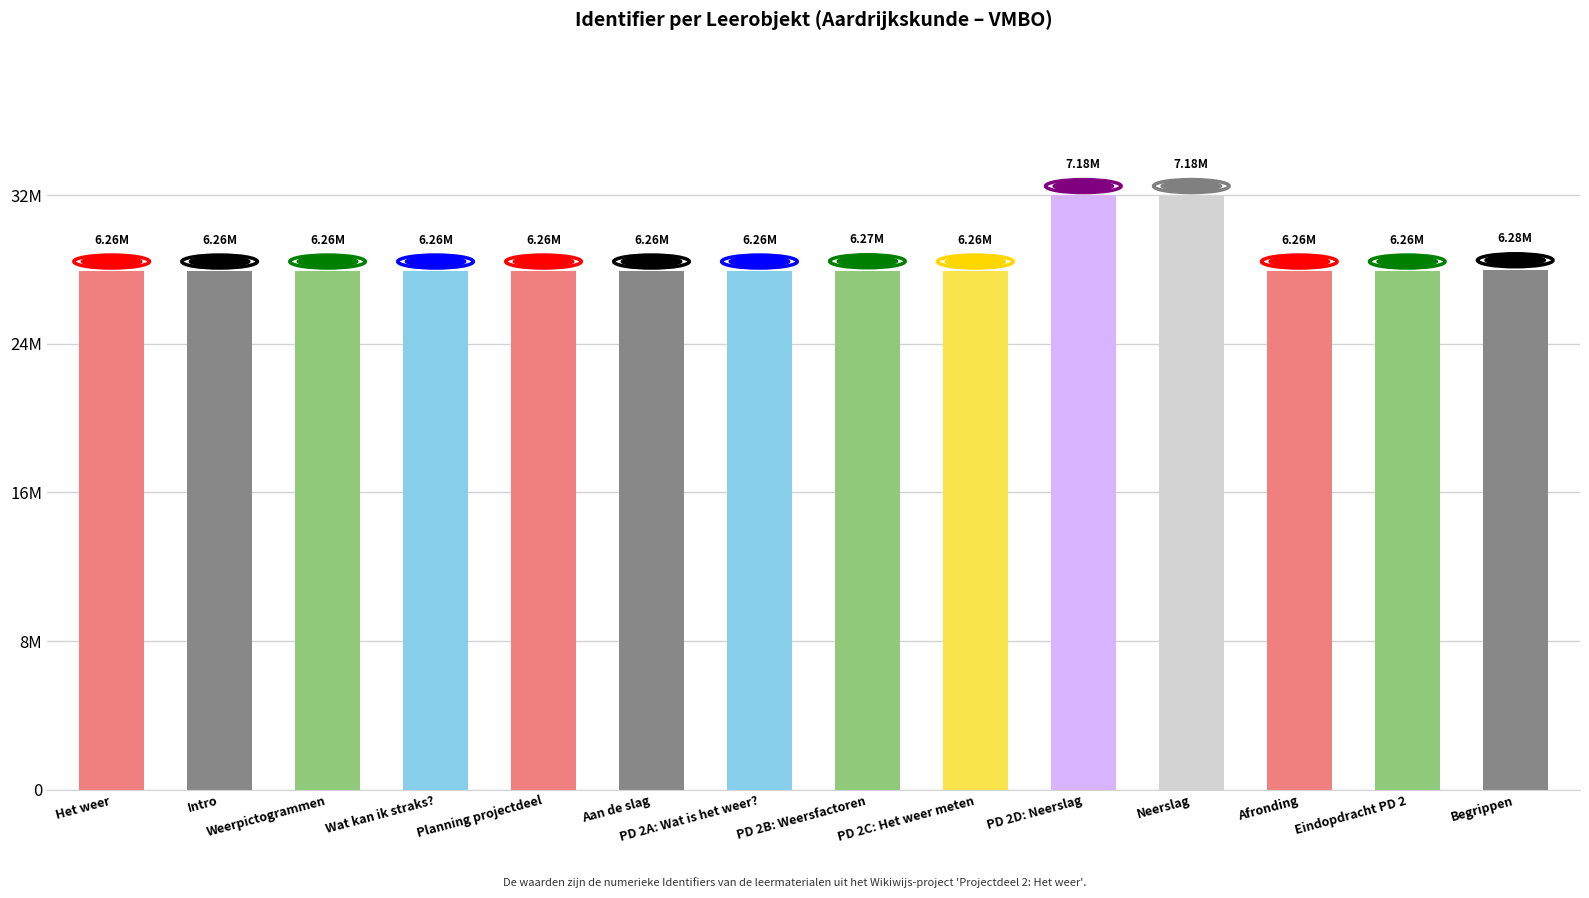

What position from the right is PD 2B: Weersfactoren?

7